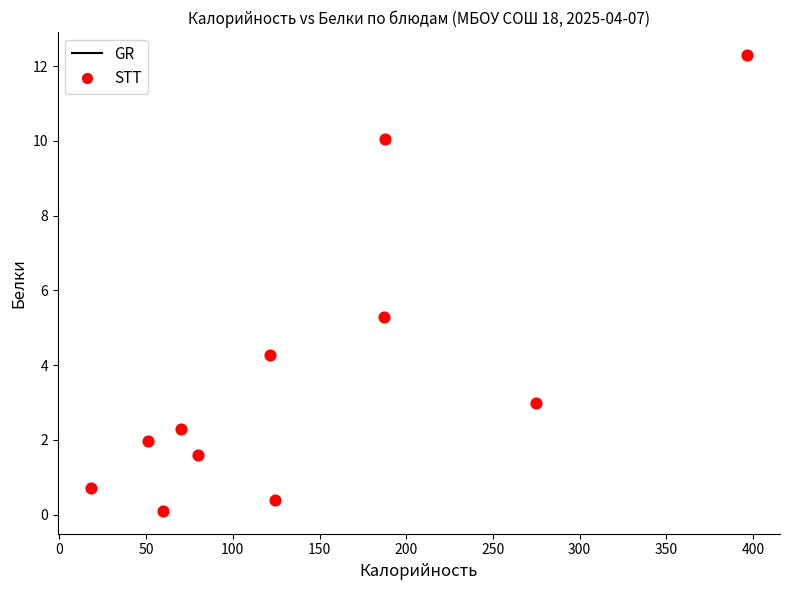

What Y value in the scatter plot is closest to 6?

5.3